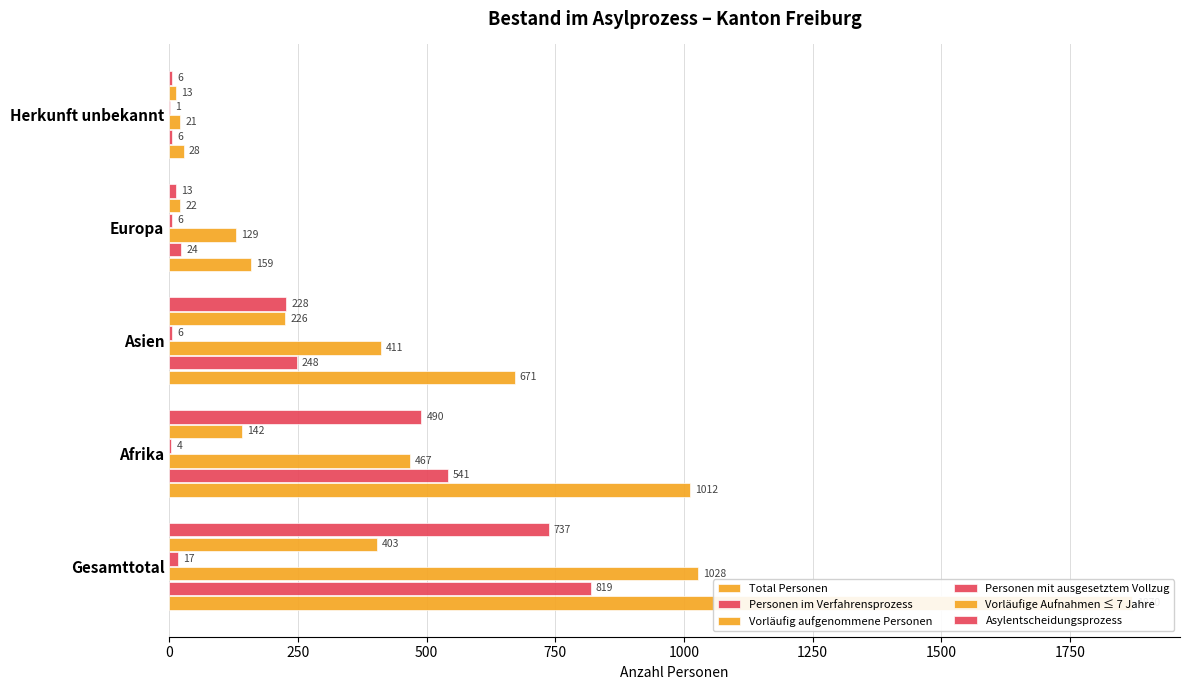

True or false: Vorläufige Aufnahmen ≤ 7 Jahre has a value of 92 at 250.

False